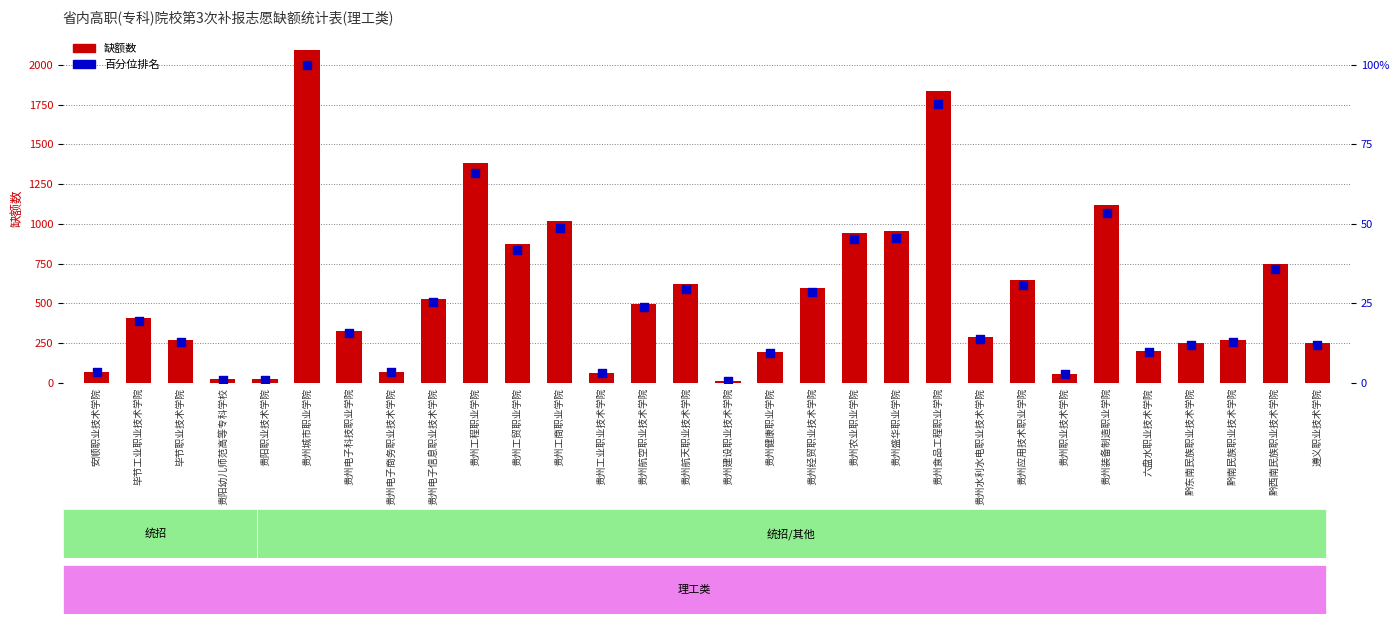

Which series has the largest total across all categories?

缺额数